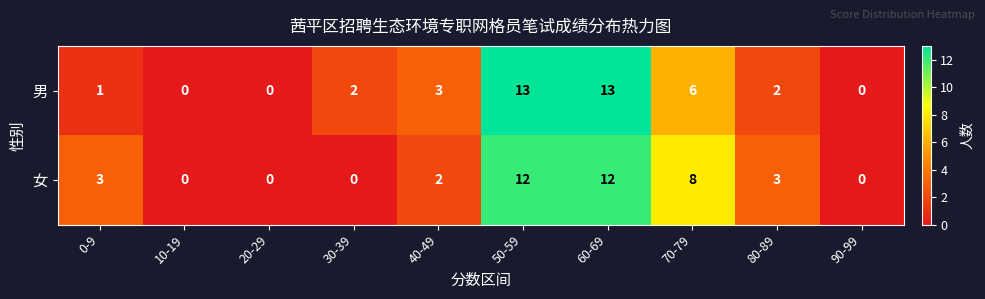

At how many categories does at least one series exceed 12?

2